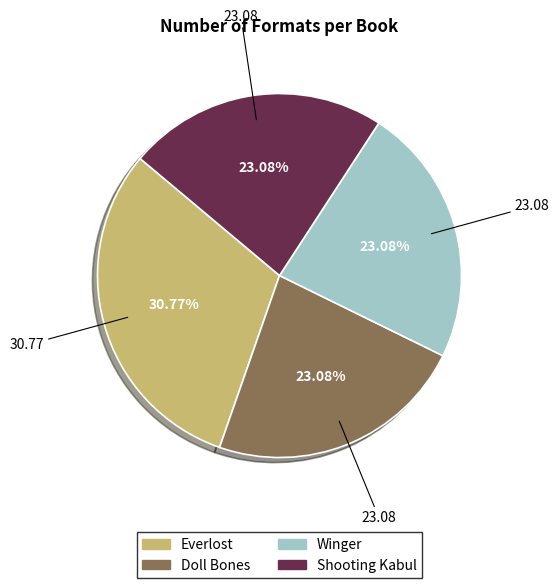

To the nearest percent, what percentage of the pie is Winger?

23%